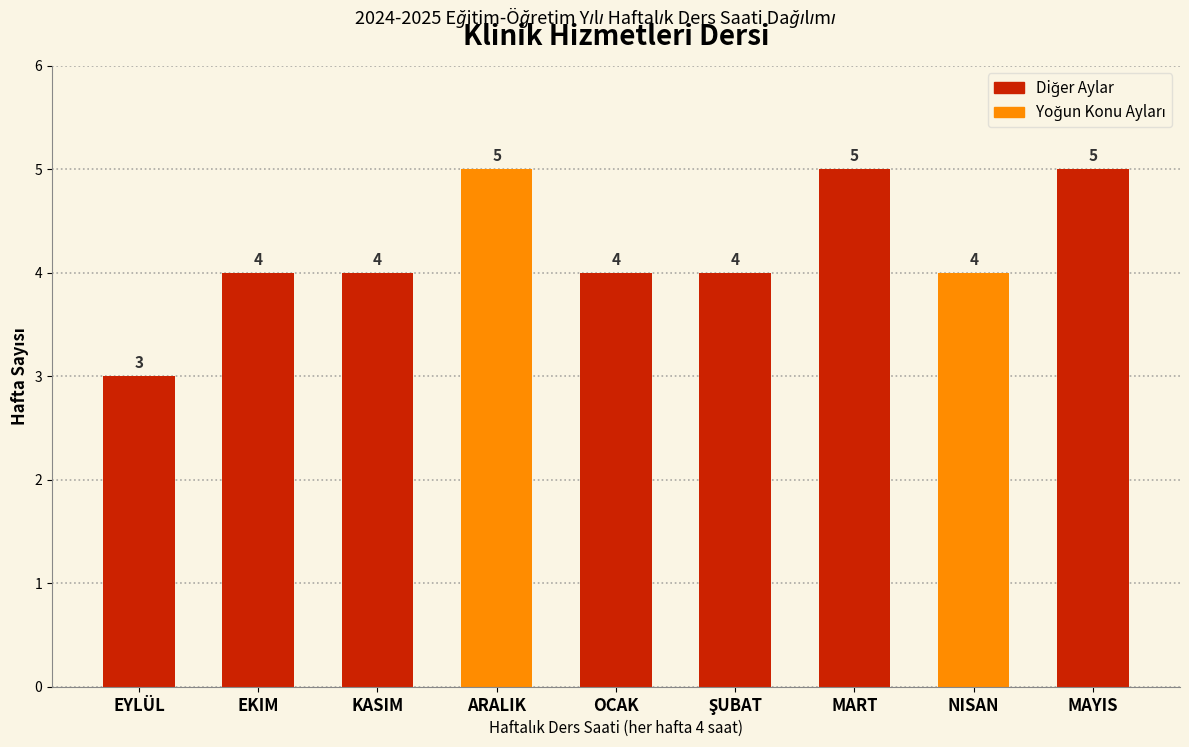

Reading left to right, list all the values displayed in this chart.

3	4	4	5	4	4	5	4	5